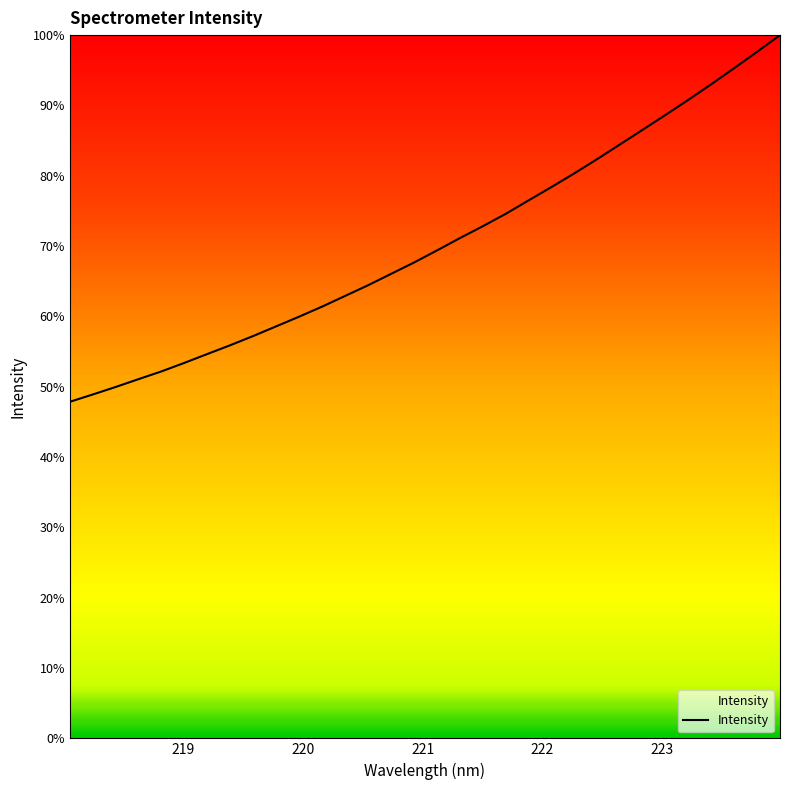

Reading left to right, list all the values displayed in this chart.

47.9	48.9	50.0	51.1	52.2	53.4	54.7	55.9	57.2	58.6	60.0	61.4	62.9	64.4	66.0	67.6	69.4	71.1	72.8	74.6	76.5	78.4	80.3	82.3	84.4	86.5	88.7	90.8	93.0	95.3	97.6	100.0